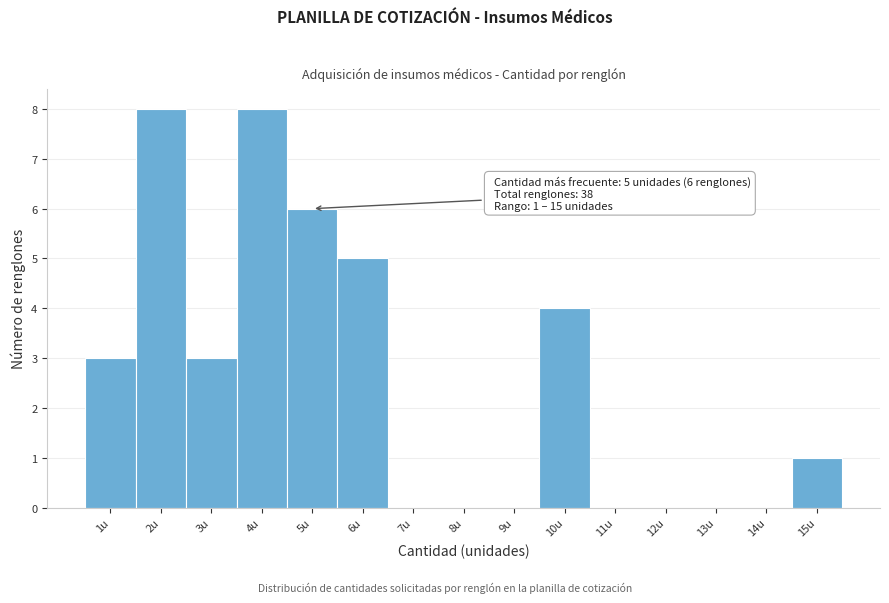

Reading left to right, what are all the values shown in this chart?

1u=3	2u=8	3u=3	4u=8	5u=6	6u=5	7u=0	8u=0	9u=0	10u=4	11u=0	12u=0	13u=0	14u=0	15u=1